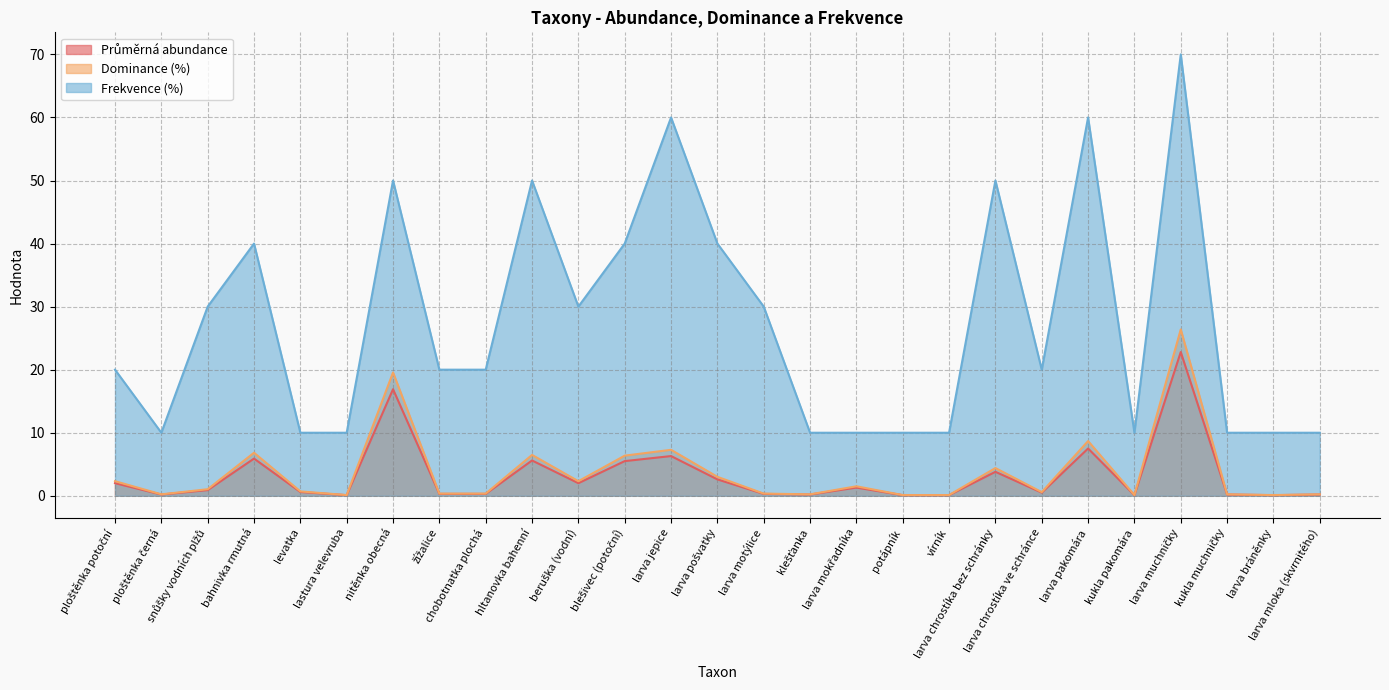

True or false: Dominance (%) and Frekvence (%) cross at least once.

False